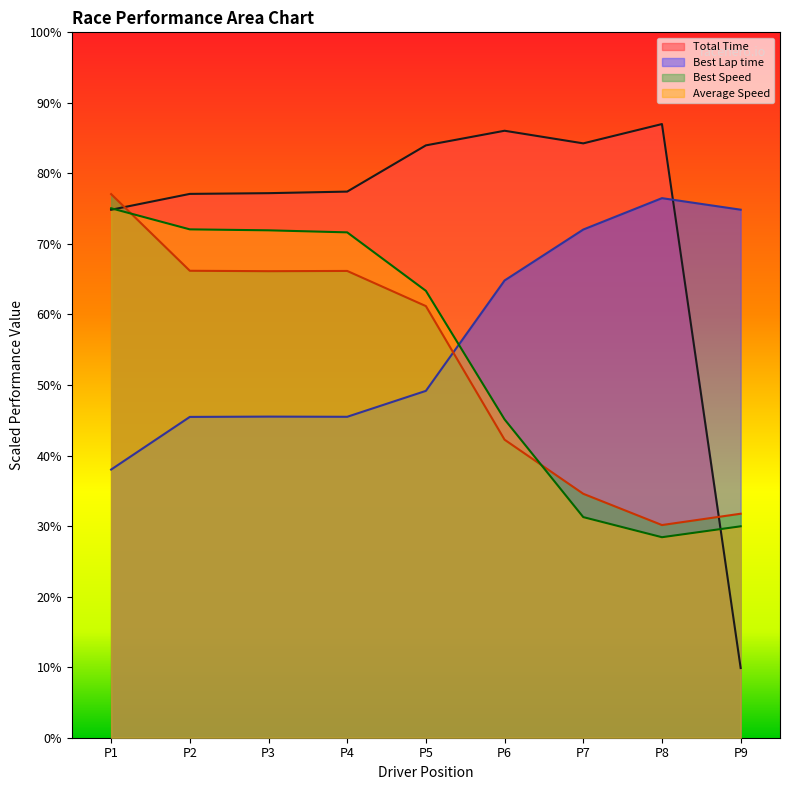

Reading left to right, transcribe all the data shown in this chart.

Total Time: 149.7	154.2	154.4	154.8	168.0	172.1	168.5	174.0	19.8
Best Lap time: 76.0	91.0	91.0	91.0	98.3	129.6	144.1	153.0	149.7
Best Speed: 154.1	132.4	132.3	132.3	122.4	84.5	69.2	60.3	63.5
Average Speed: 150.1	144.1	143.9	143.3	126.7	90.3	62.6	56.9	59.9